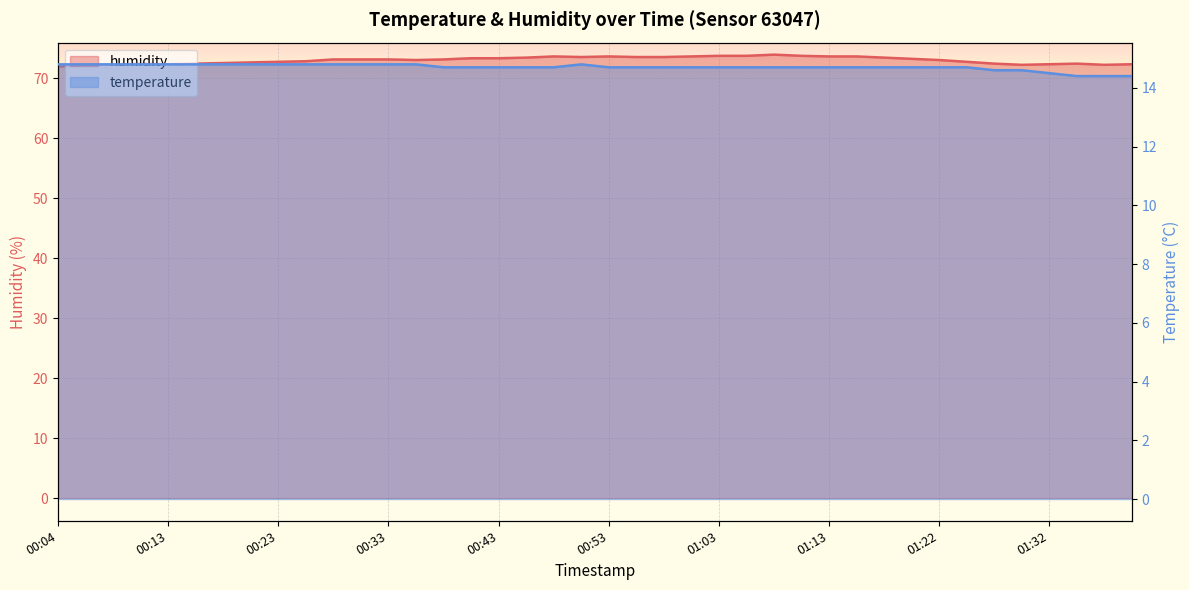

True or false: temperature has more than 2 interior local peaks.

False